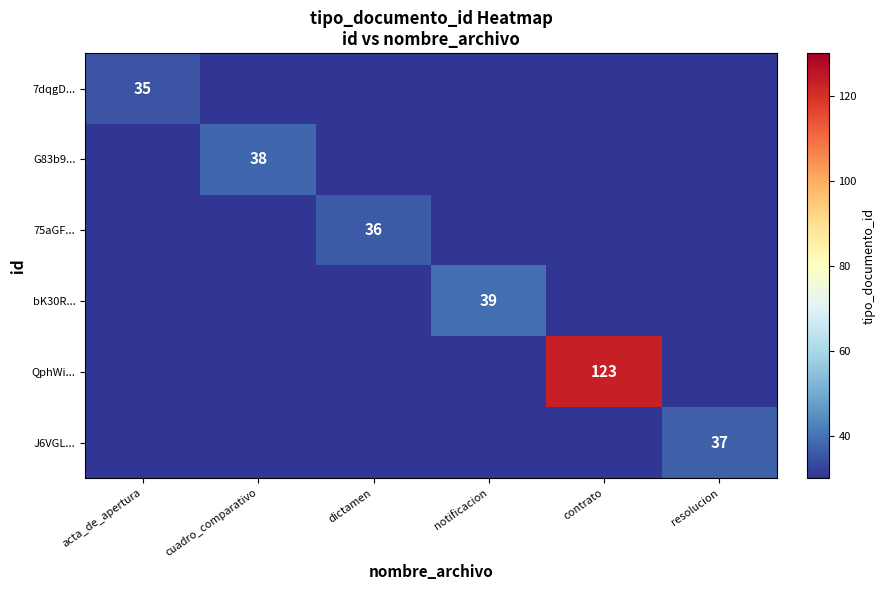

The 7dqgD... series shows 35 at acta_de_apertura. True or false?

True